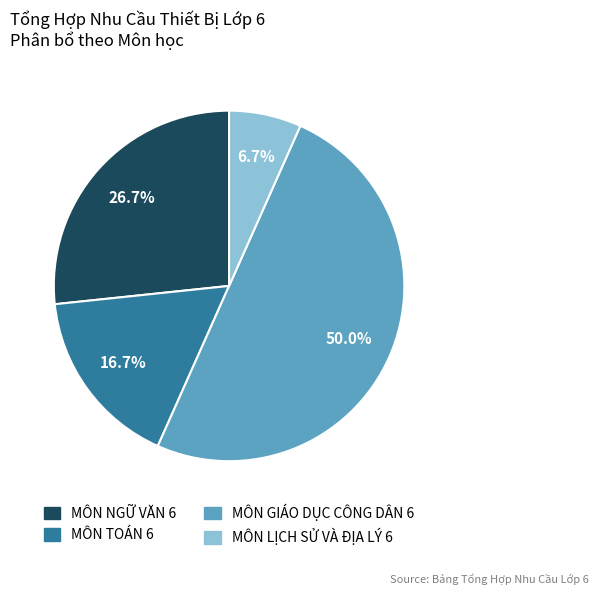

To the nearest percent, what is the combined percentage of MÔN TOÁN 6 and MÔN NGỮ VĂN 6?

43%